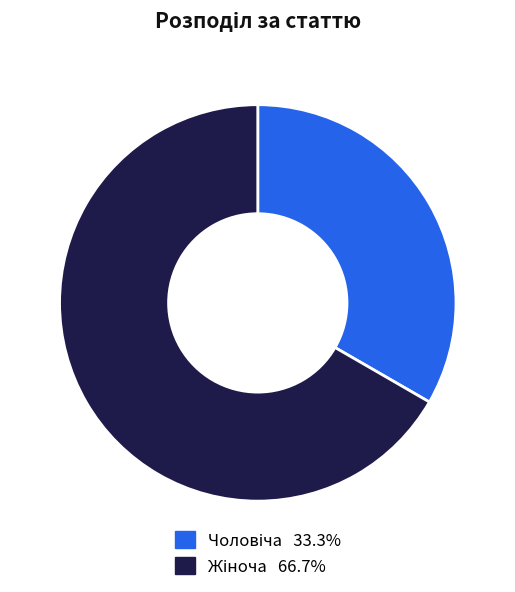

Is there any slice that represents more than half of the pie?

Yes